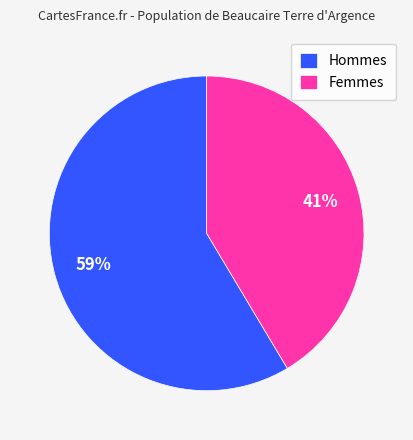

Rank the categories by value from lowest to highest.

Femmes, Hommes